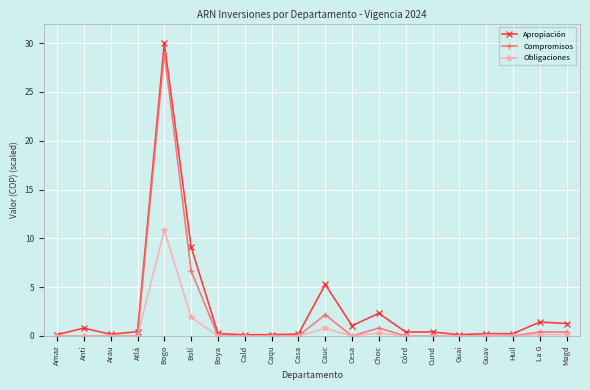

Is it true that Obligaciones equals 0.0 at Cald?

True